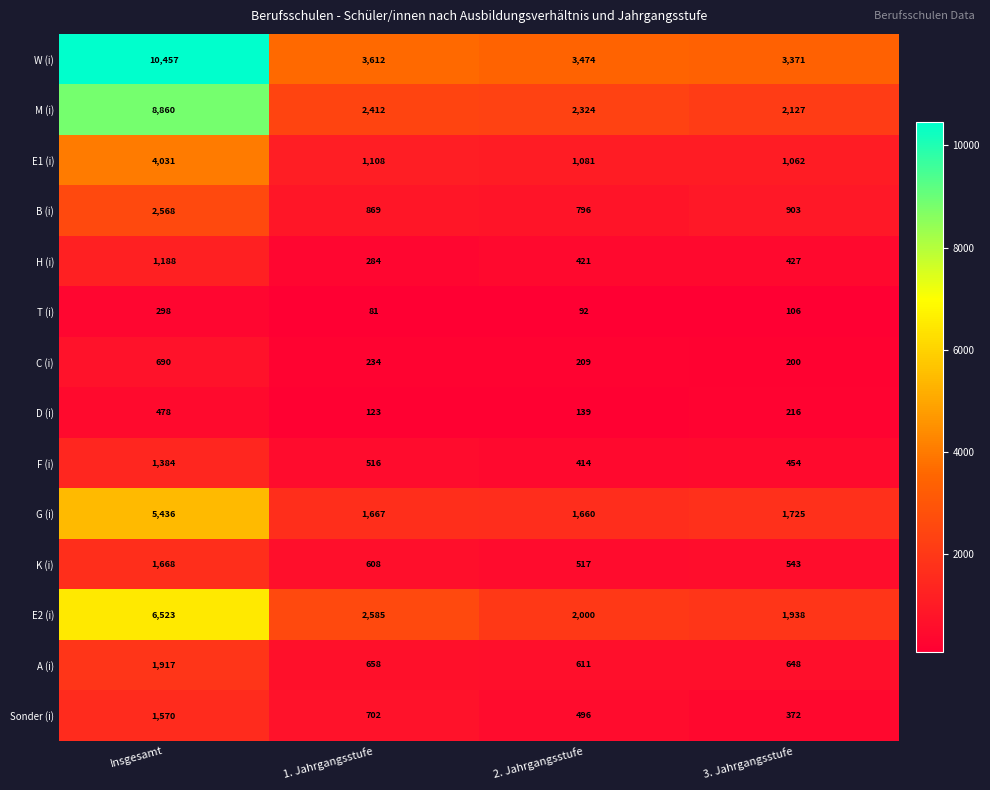

Between 1. Jahrgangsstufe and 3. Jahrgangsstufe, which series saw the biggest shift?

E2 (i)